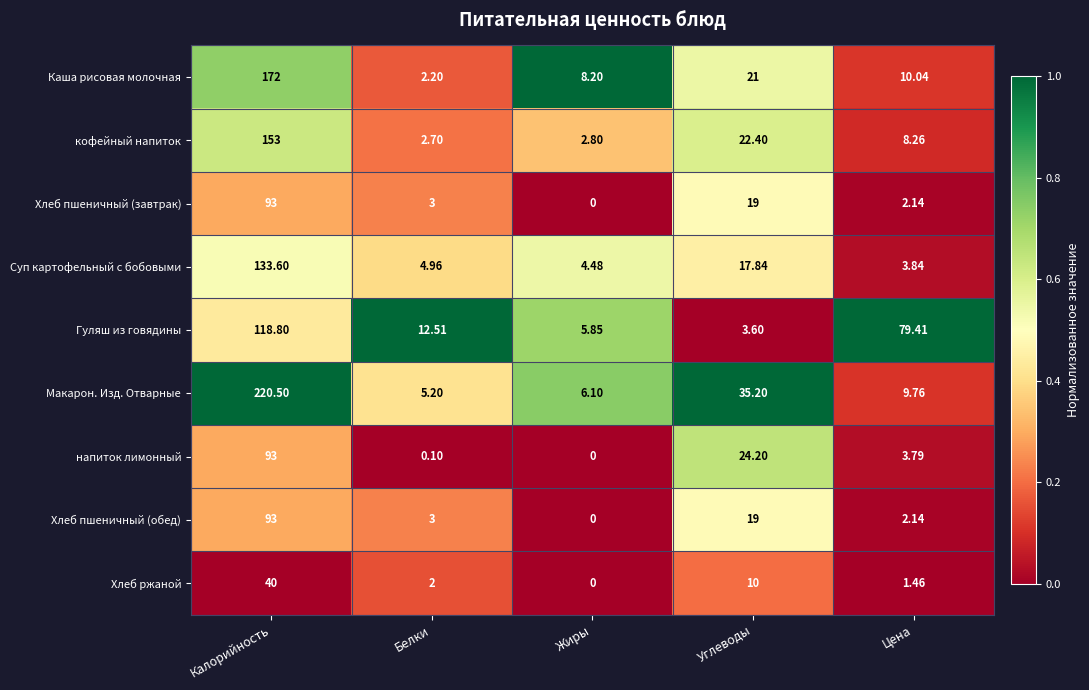

Which series has the largest total across all categories?

Макарон. Изд. Отварные